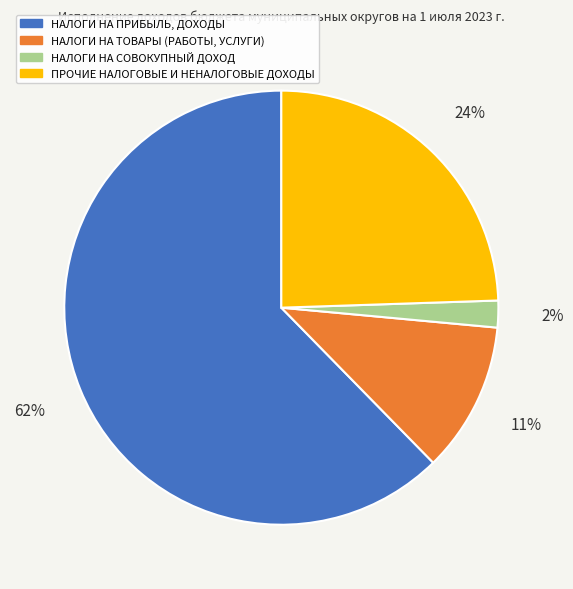

Rank the categories by value from highest to lowest.

НАЛОГИ НА ПРИБЫЛЬ, ДОХОДЫ, ПРОЧИЕ НАЛОГОВЫЕ И НЕНАЛОГОВЫЕ ДОХОДЫ, НАЛОГИ НА ТОВАРЫ (РАБОТЫ, УСЛУГИ), НАЛОГИ НА СОВОКУПНЫЙ ДОХОД